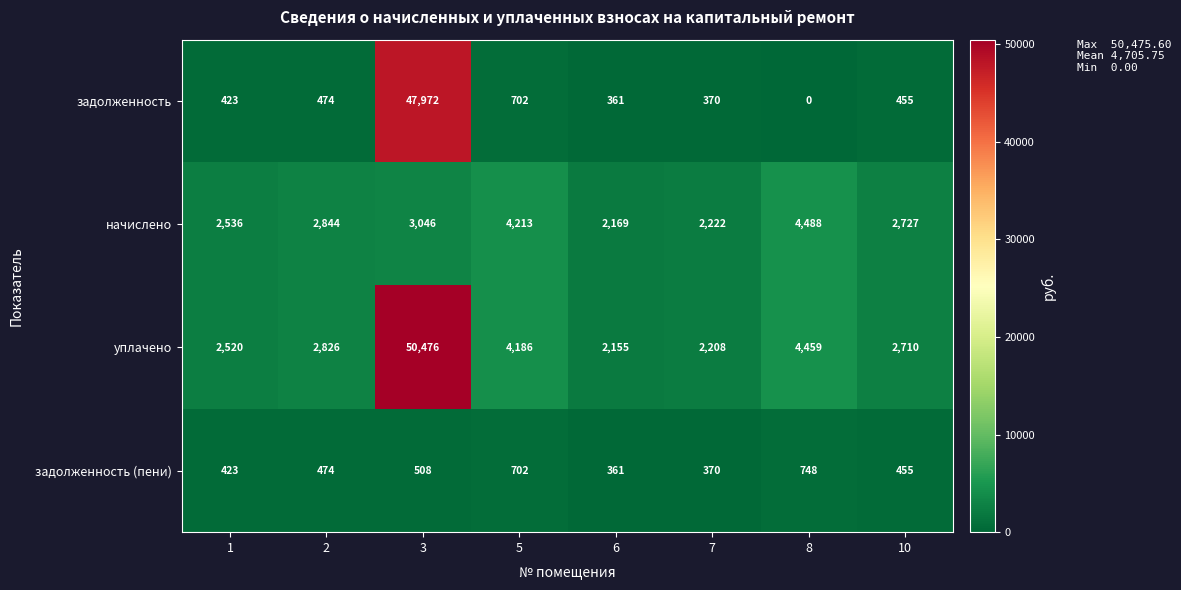

Which label corresponds to the largest value in the chart?

3